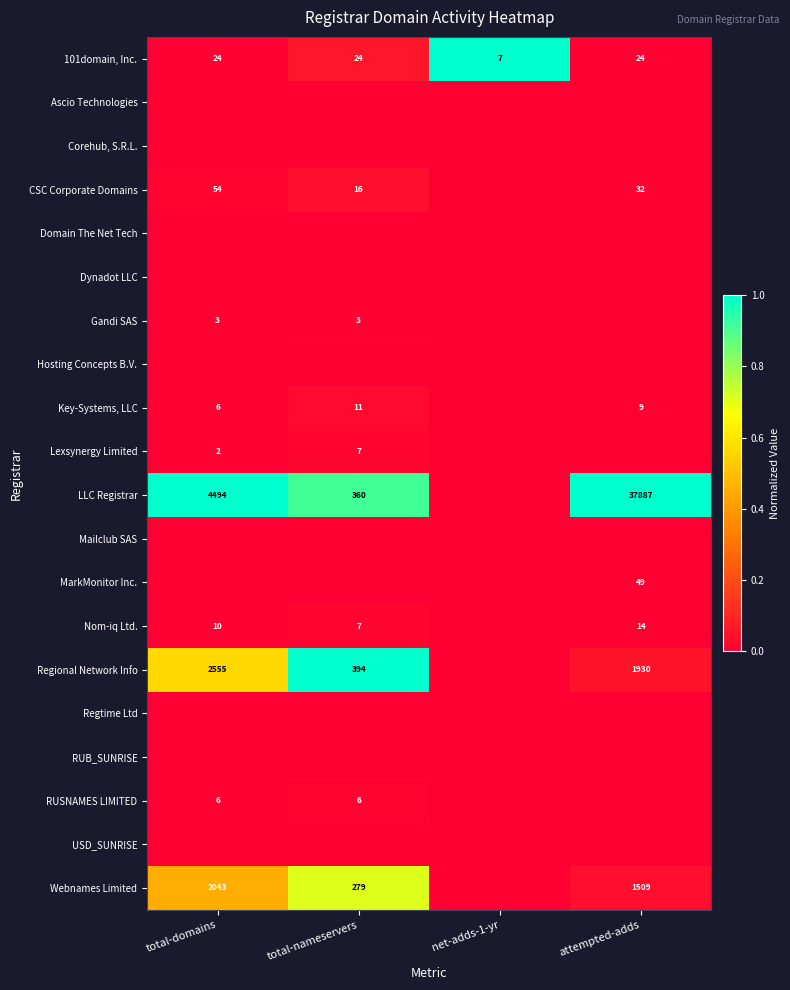

At which category is the sum across all series the highest?

total-nameservers